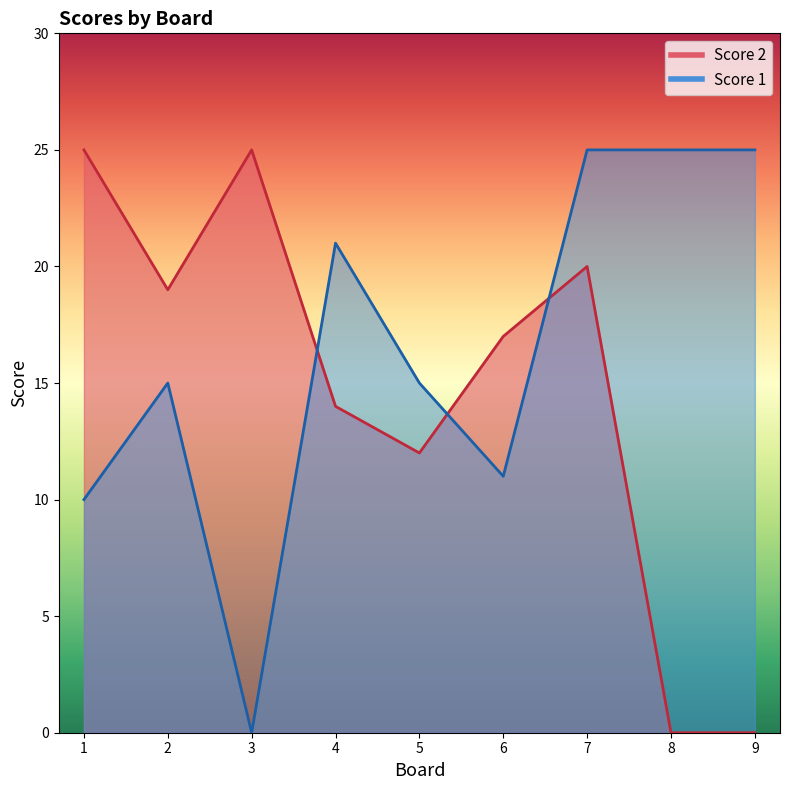

What is the total value across all series at 7?

45